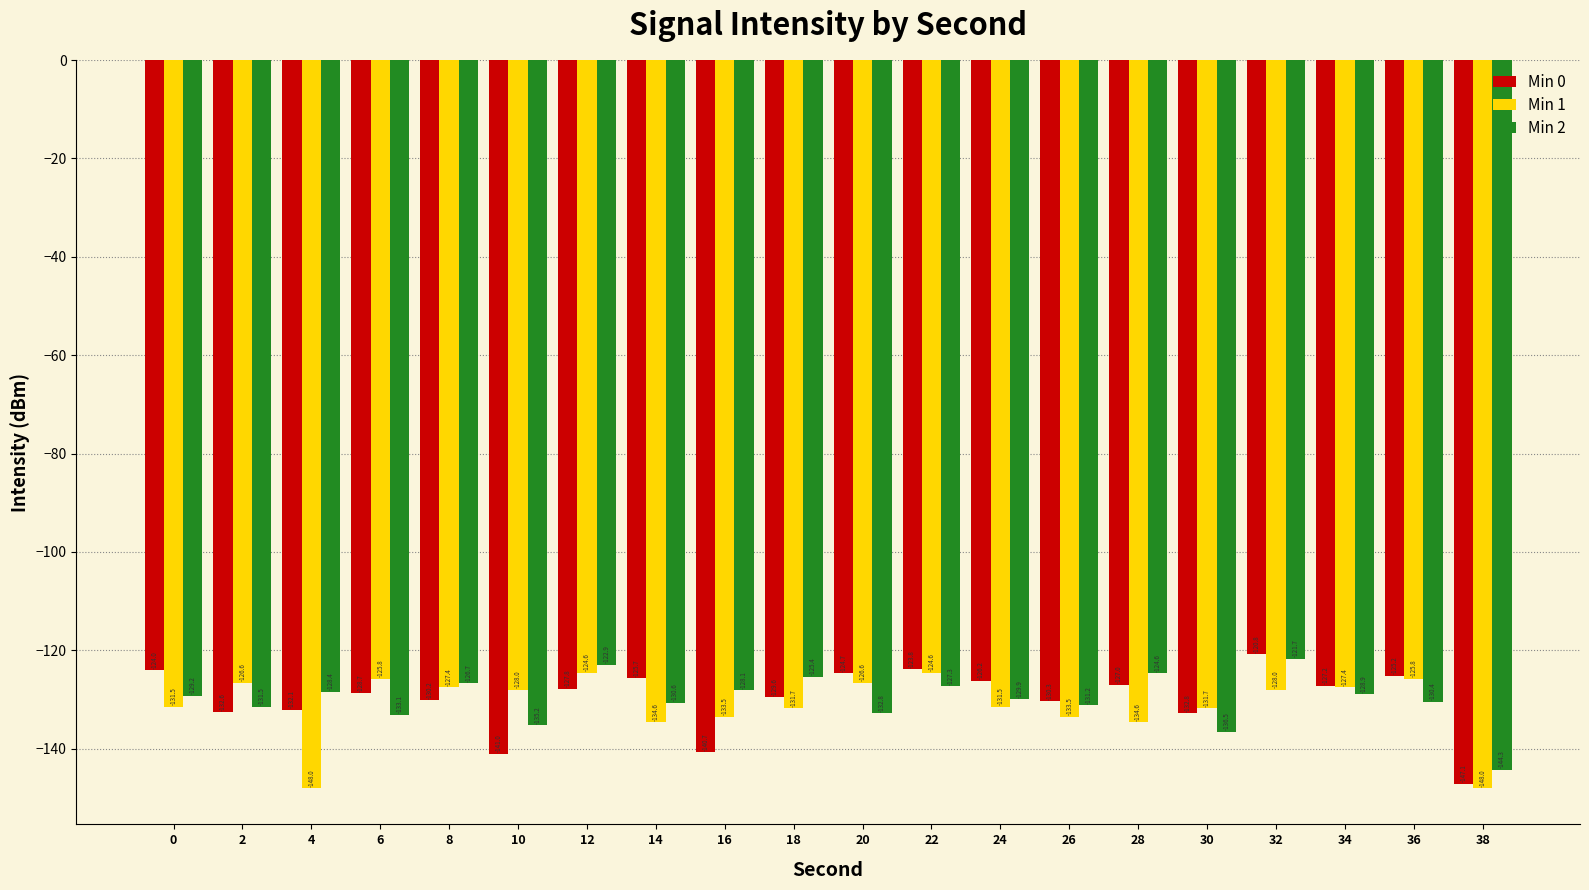

At which label does Min 2 first exceed -129?

4